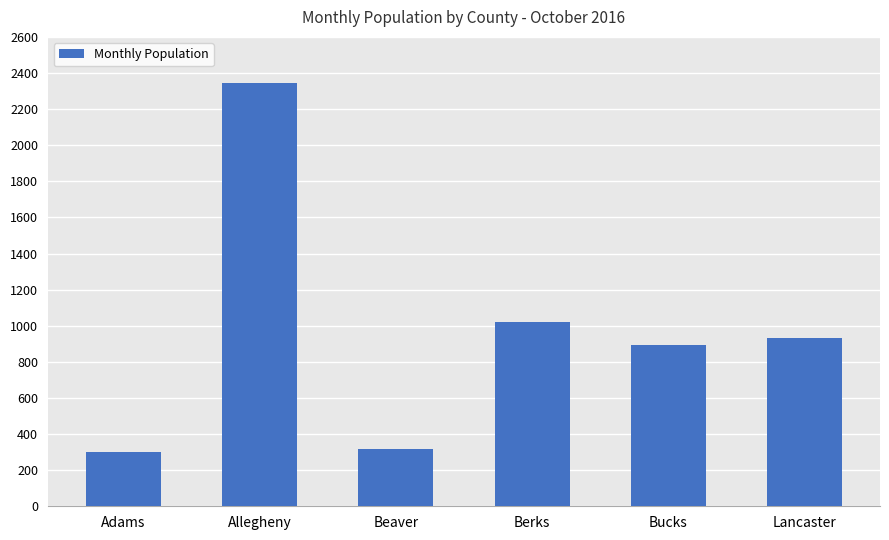

Reading left to right, extract all data points from this chart.

301	2344	320	1019	894	931